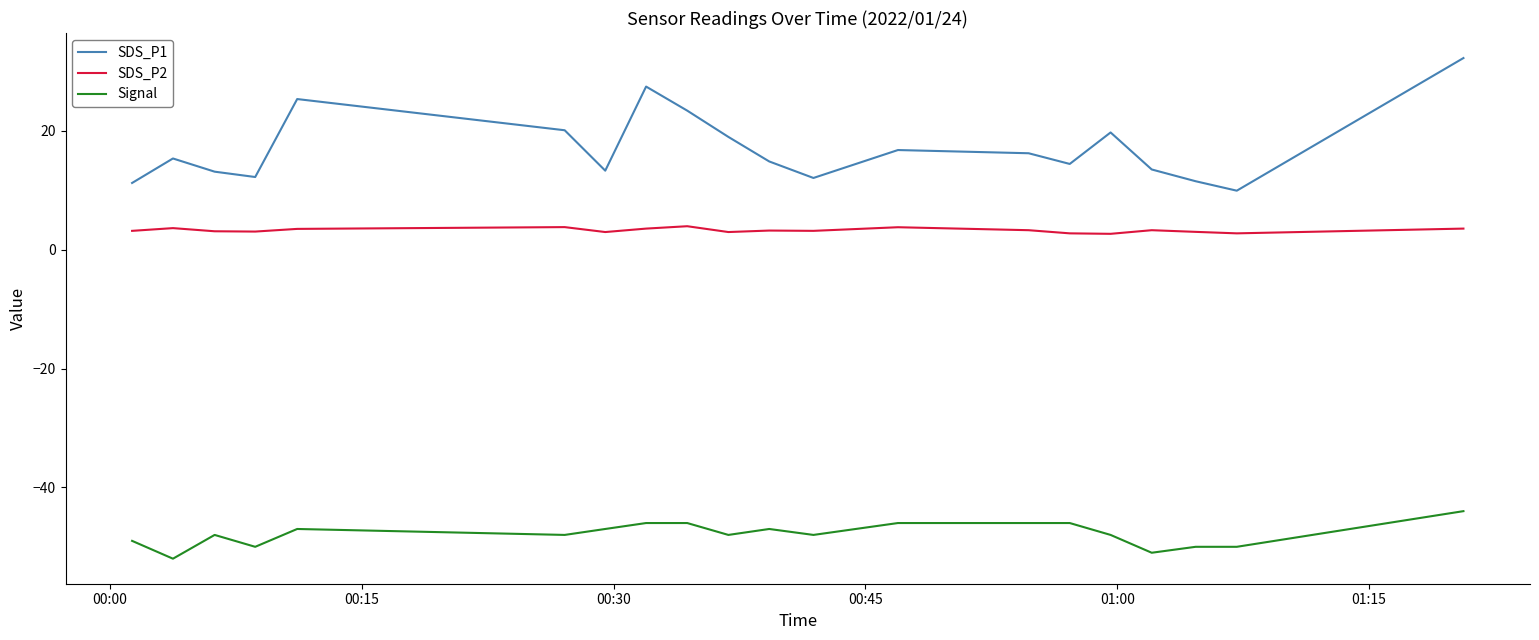

What is the difference between the maximum and minimum values in the Signal series?

8.0